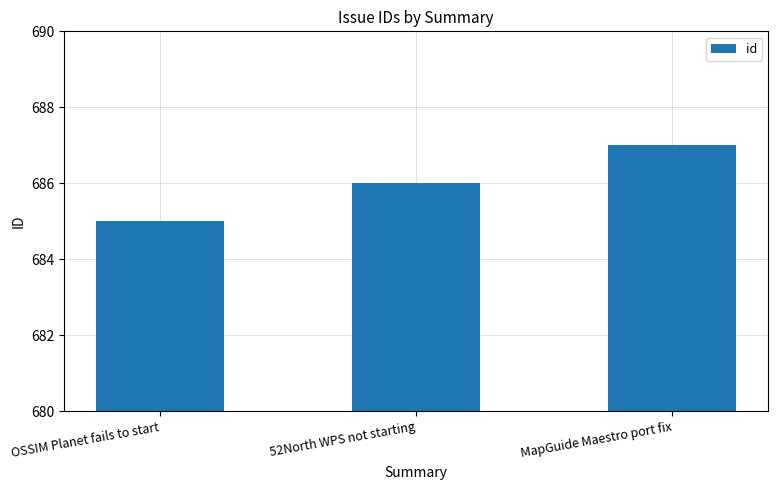

What position from the right is 52North WPS not starting?

2